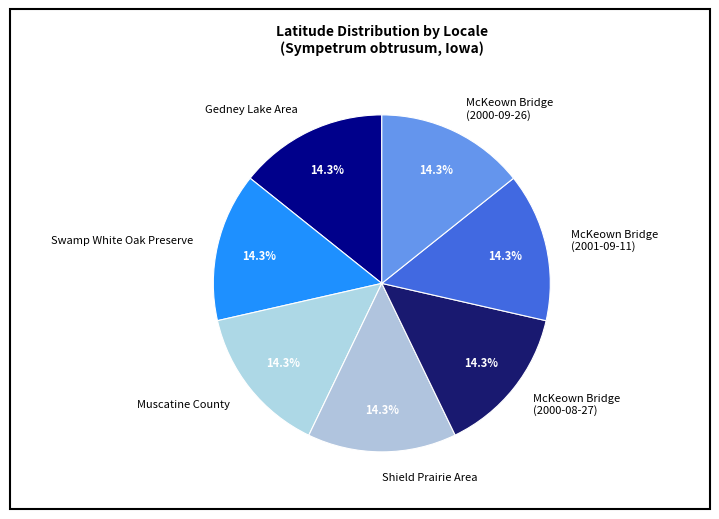

Count the number of slices in the pie.

7